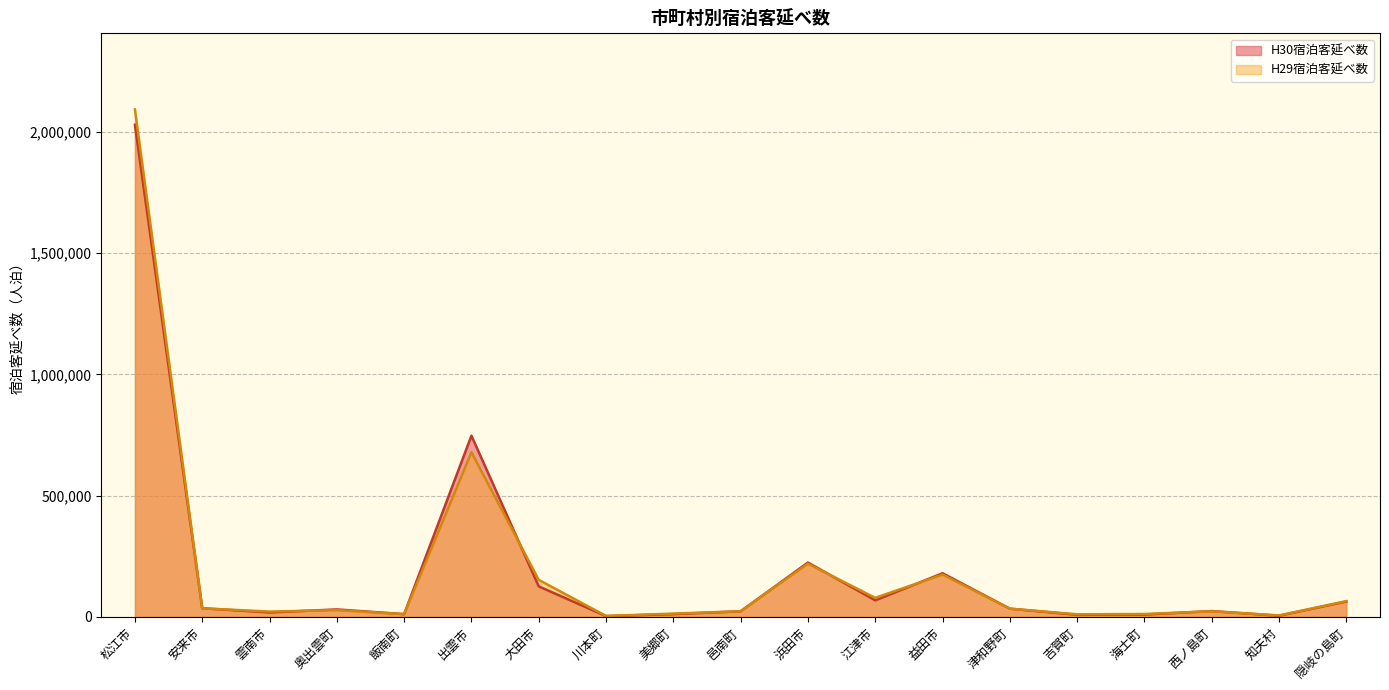

Reading right to left, transcribe all the data shown in this chart.

H30宿泊客延べ数: 63498	4893	23973	9681	8695	33917	179988	68125	224046	23048	11472	3307	125671	747054	11400	30831	18311	35740	2028985
H29宿泊客延べ数: 65056	6116	22894	11934	10717	34049	174485	78523	219299	23310	13552	3859	152595	678573	11280	27816	22010	35265	2091967